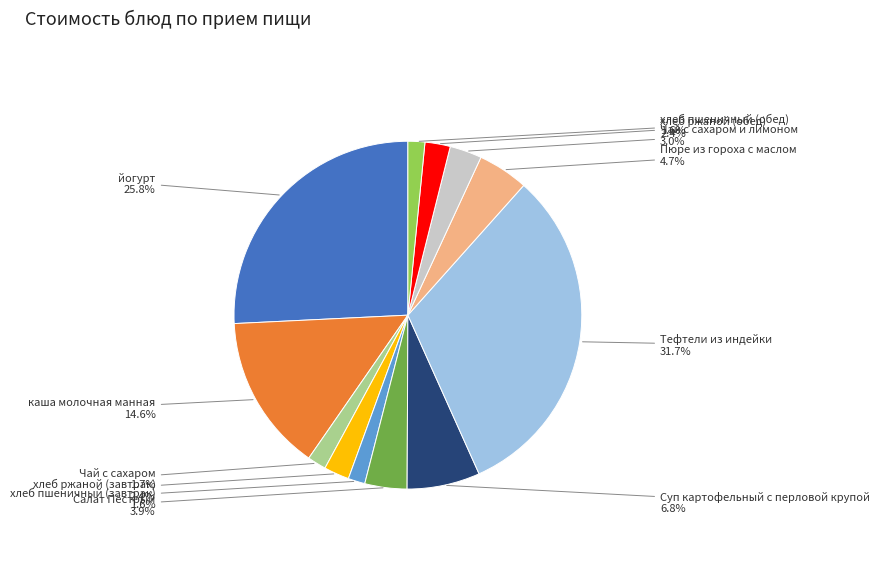

To the nearest percent, what is the combined percentage of Суп картофельный с перловой крупой and хлеб пшеничный (завтрак)?

8%